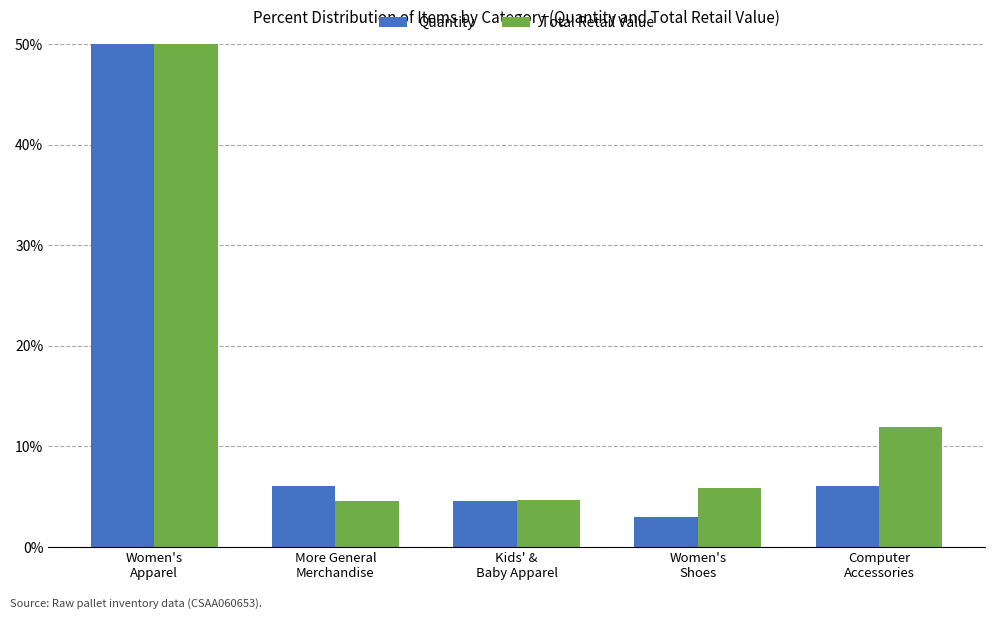

Reading right to left, what are all the values shown in this chart?

Quantity: Computer
Accessories=6.1	Women's
Shoes=3.0	Kids' &
Baby Apparel=4.5	More General
Merchandise=6.1	Women's
Apparel=80.3
Total Retail Value: Computer
Accessories=11.9	Women's
Shoes=5.8	Kids' &
Baby Apparel=4.7	More General
Merchandise=4.6	Women's
Apparel=73.0